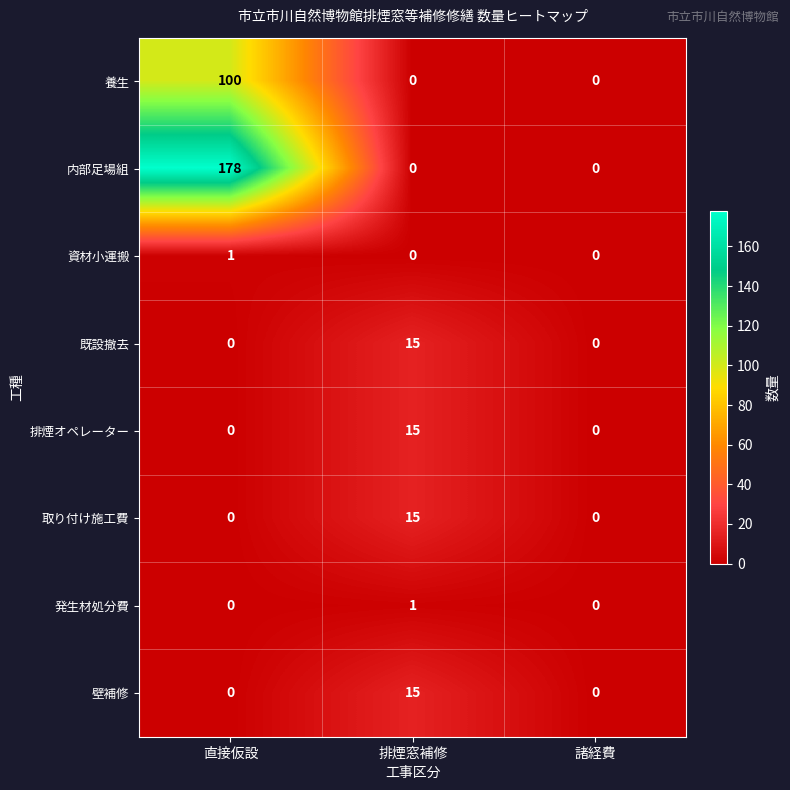

Count the number of data series in this chart.

8